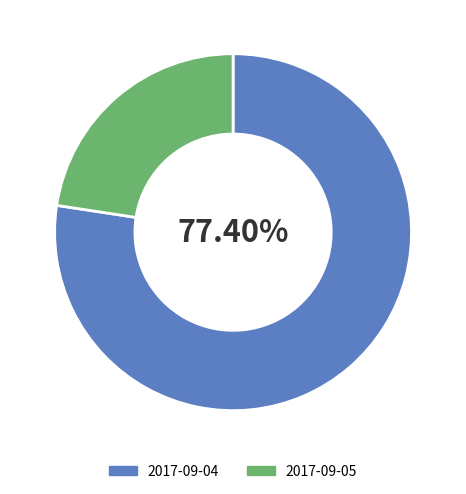

What percentage is the 2017-09-04 slice, to the nearest percent?

77%